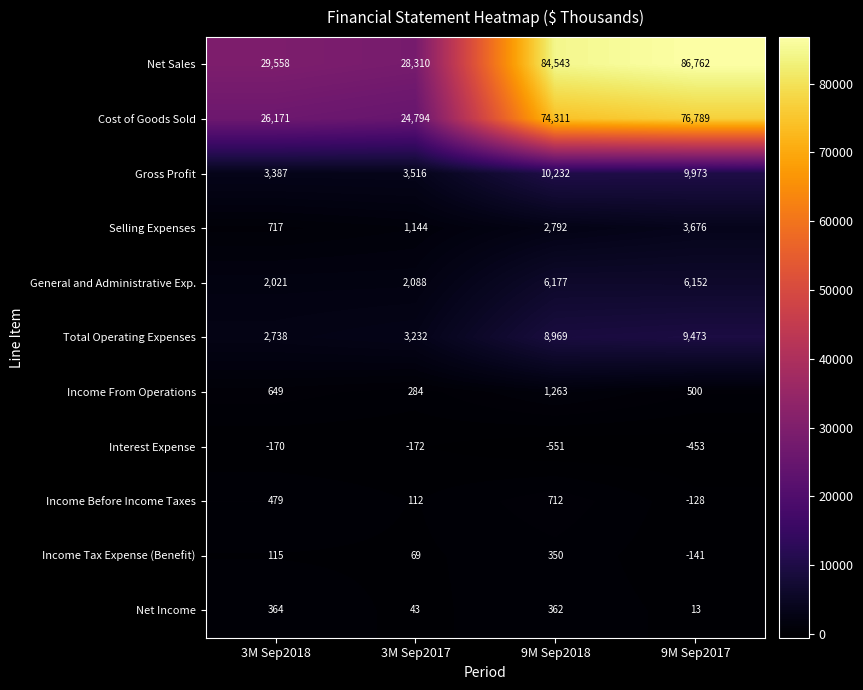

What is the approximate value of Income Tax Expense (Benefit) at 9M Sep2018, to the nearest 5?

350